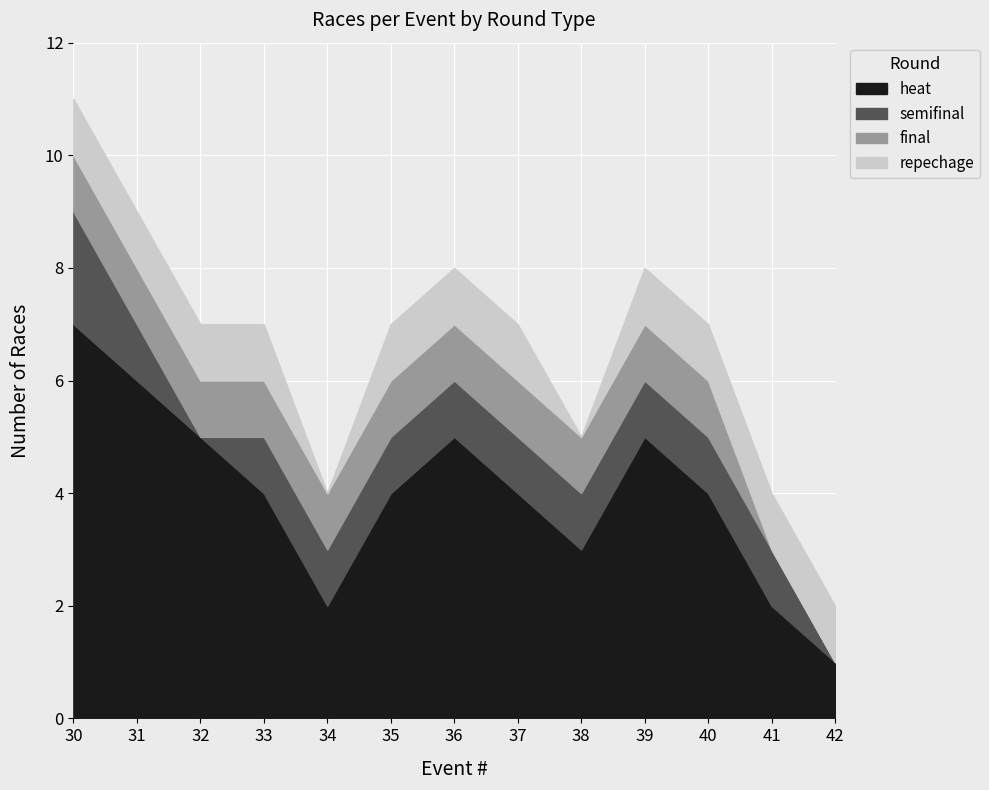

Where is the first local maximum for heat?

36